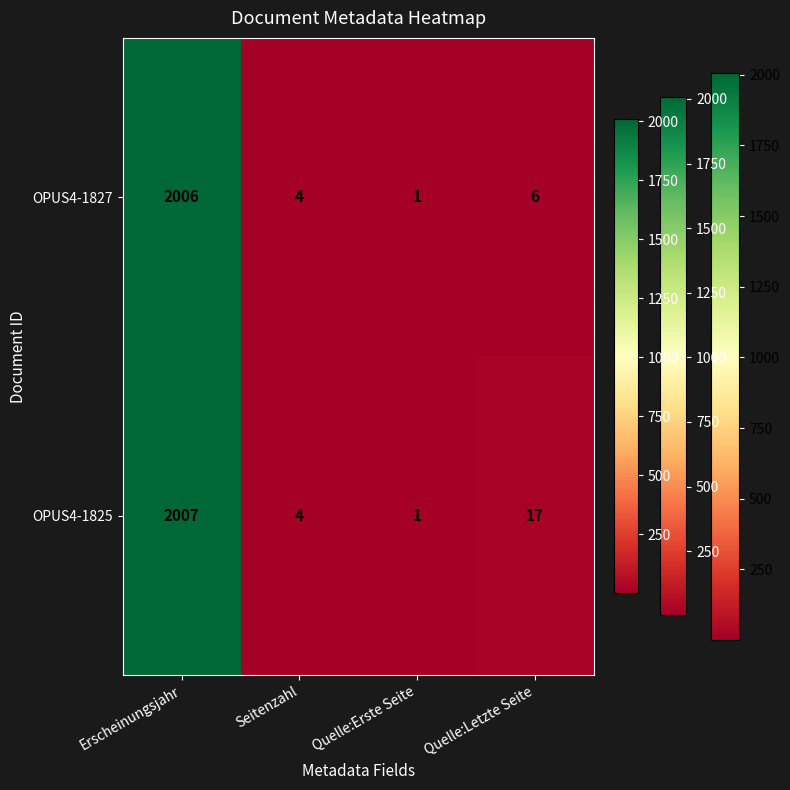

Is it true that OPUS4-1827 equals 4 at Seitenzahl?

True